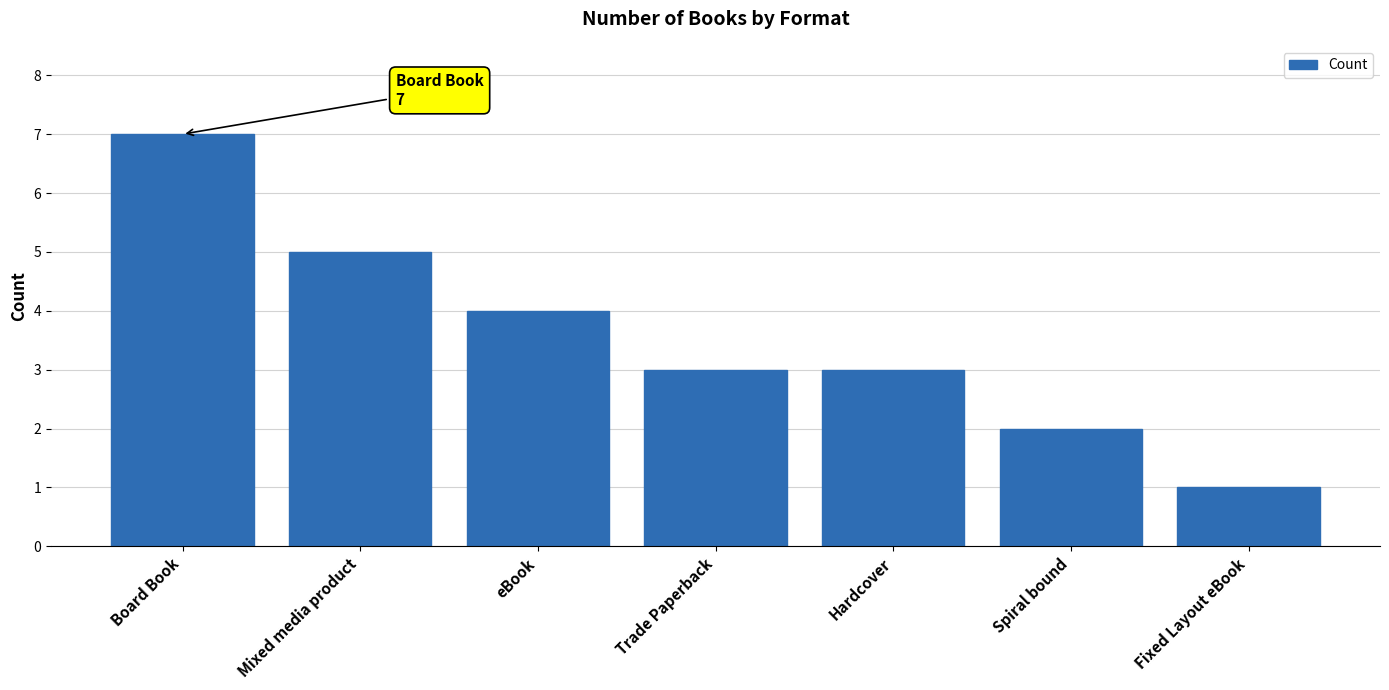

What is the average value?

4